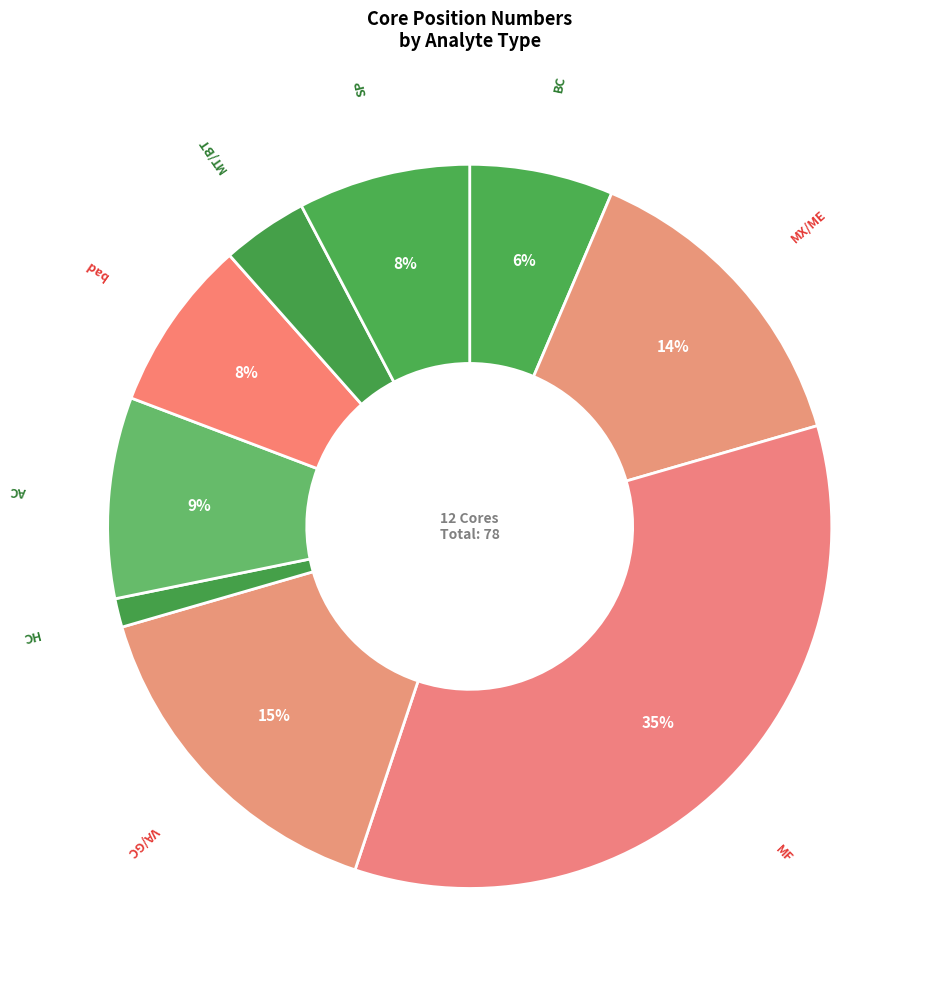

Is the sum of MF and HC greater than half?

No